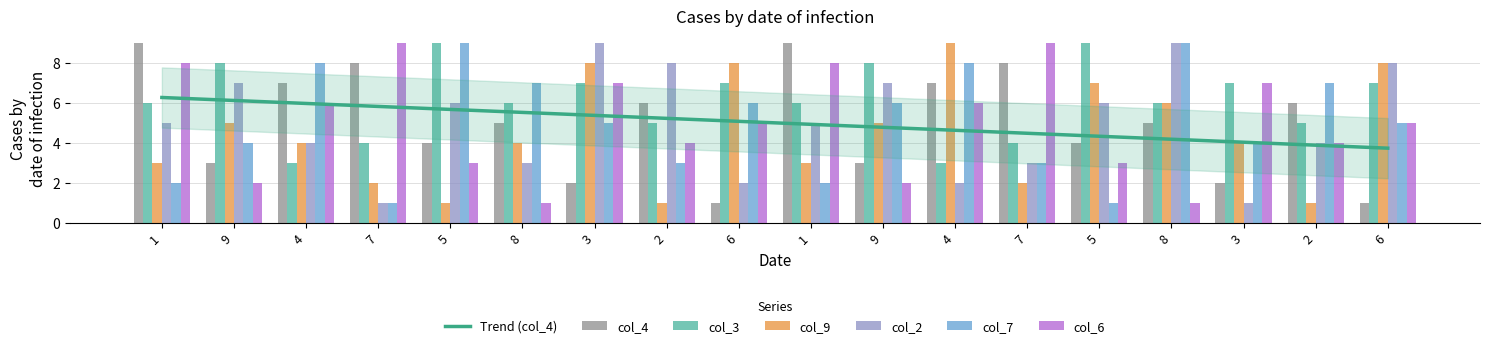

At how many categories does at least one series exceed 6?

18